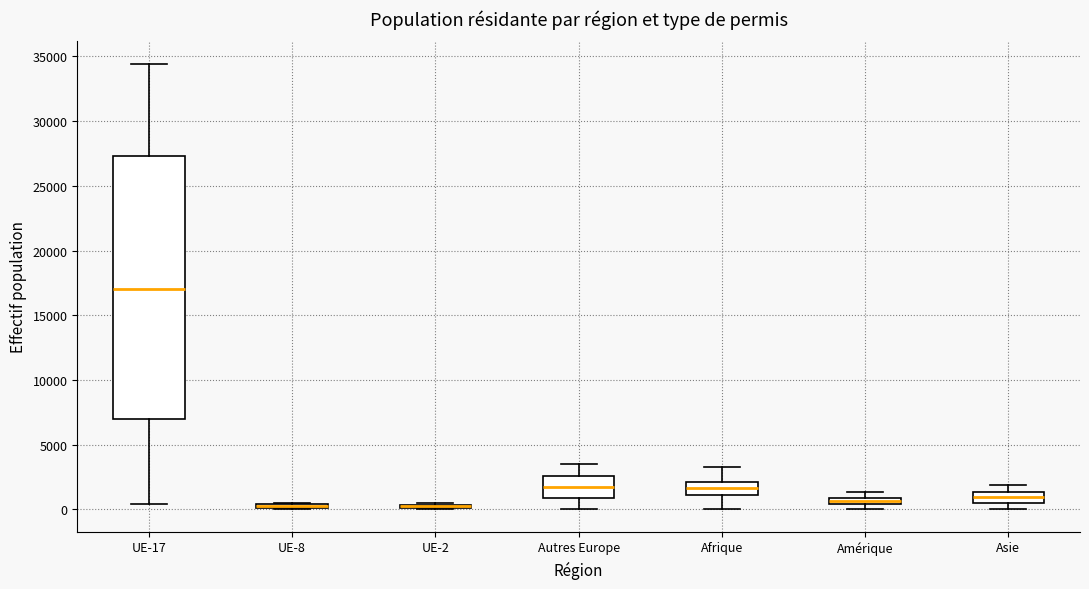

Which box is the tallest, from its lower edge to its upper edge?

UE-17